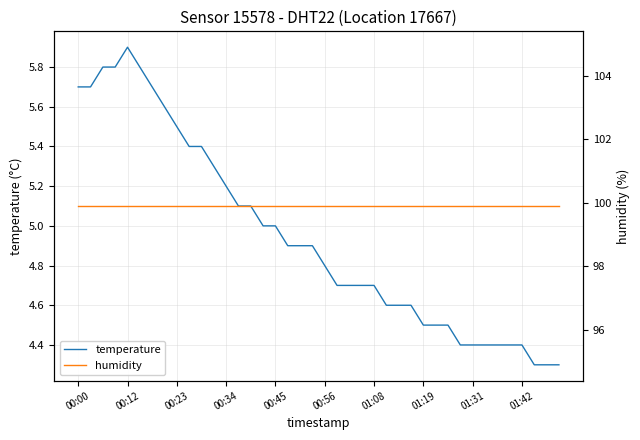

What is the maximum value for temperature?

5.9